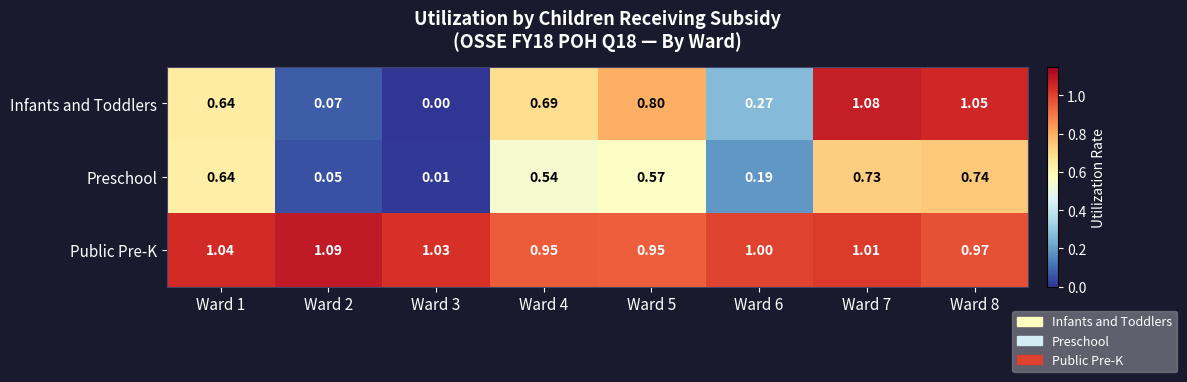

At which category is the sum across all series the highest?

Ward 7